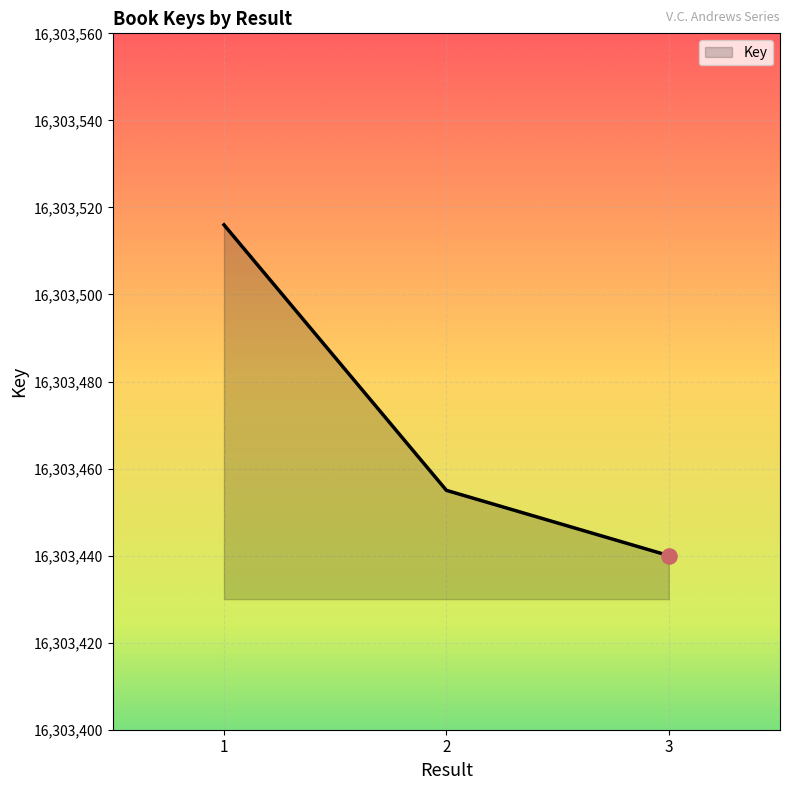

What is the ratio of the value at 2 to the value at 1?

1.0